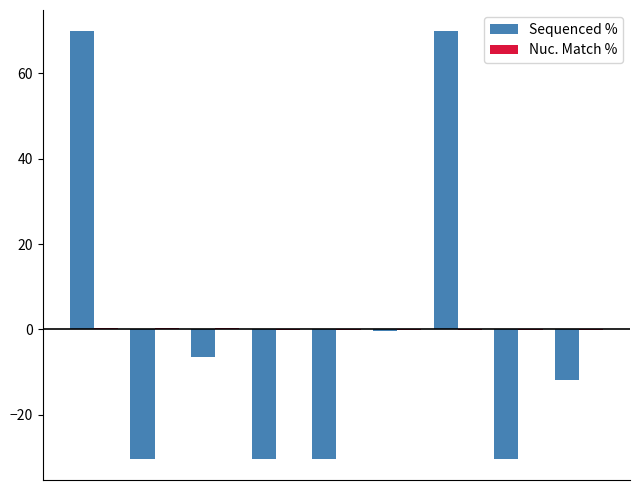

Does the chart contain stacked bars?

No